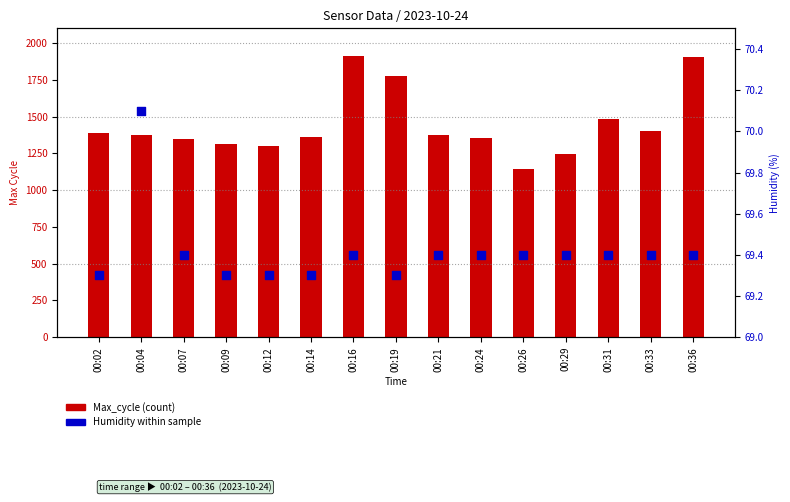

Which series contains the highest Y value?

Max_cycle (count)